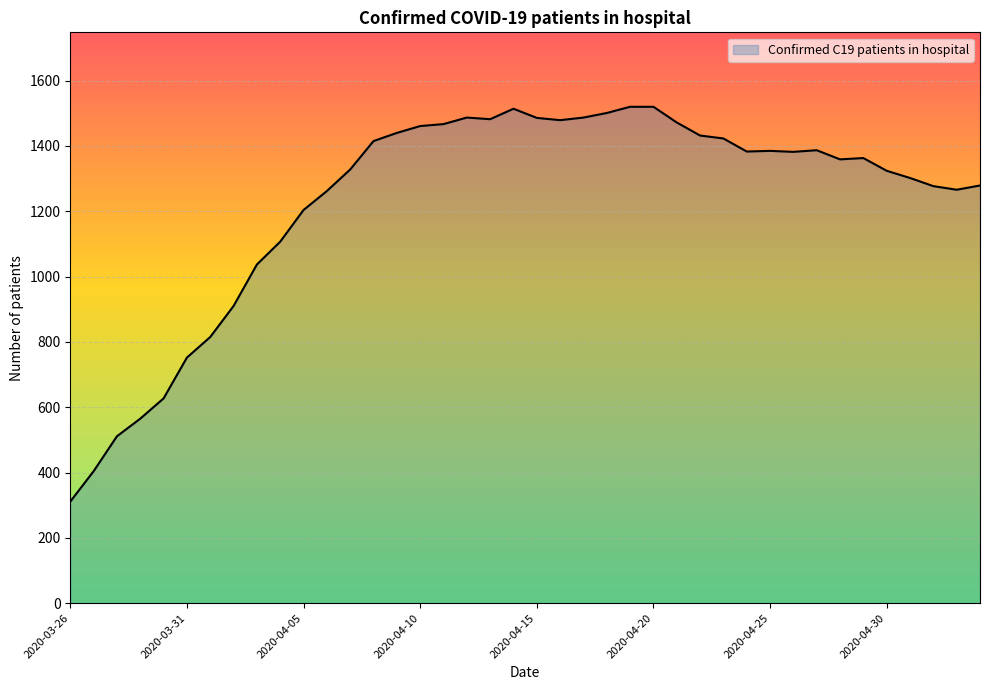

What is the maximum value shown in the chart?

1520